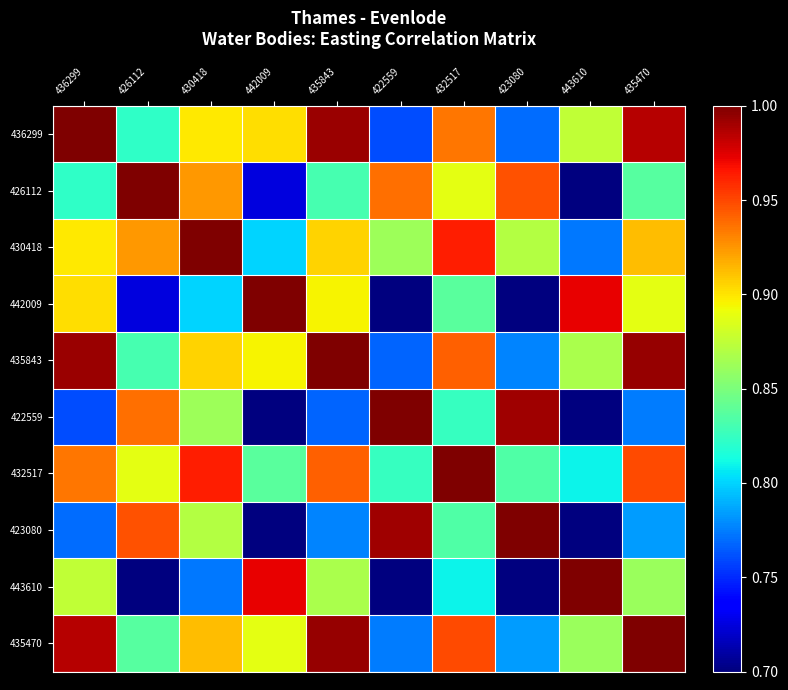

What is the maximum value shown in the chart?

1.0